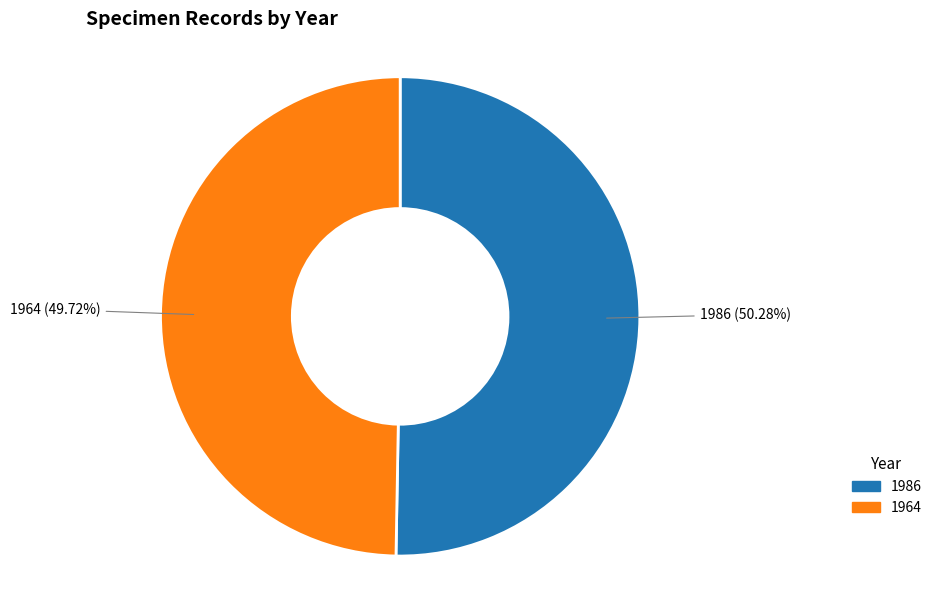

How many slices are in this pie chart?

2